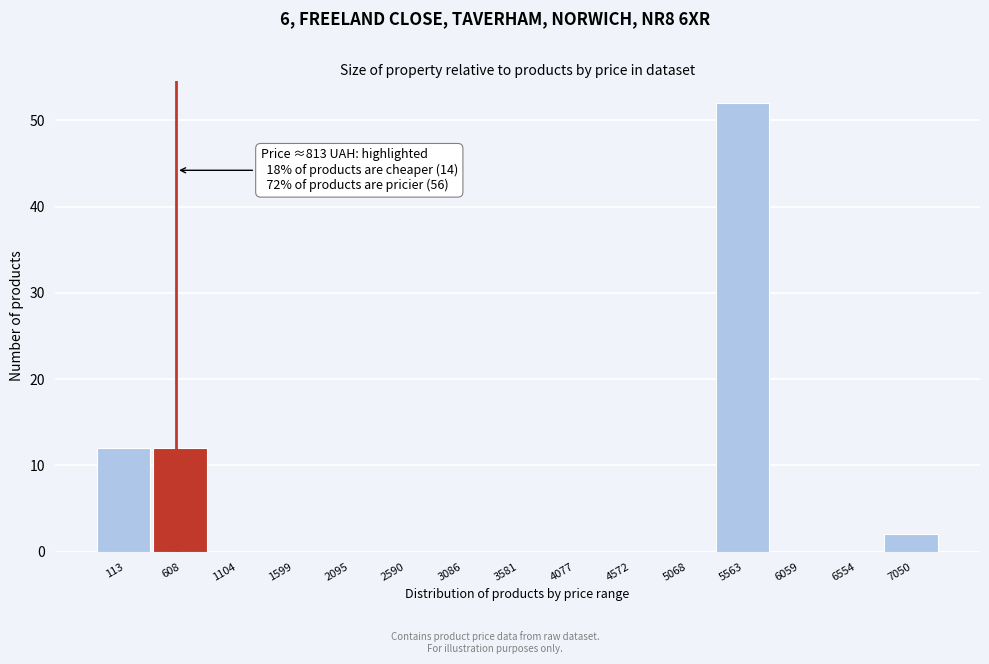

Reading right to left, transcribe all the data shown in this chart.

7050=2	6554=0	6059=0	5563=52	5068=0	4572=0	4077=0	3581=0	3086=0	2590=0	2095=0	1599=0	1104=0	608=12	113=12